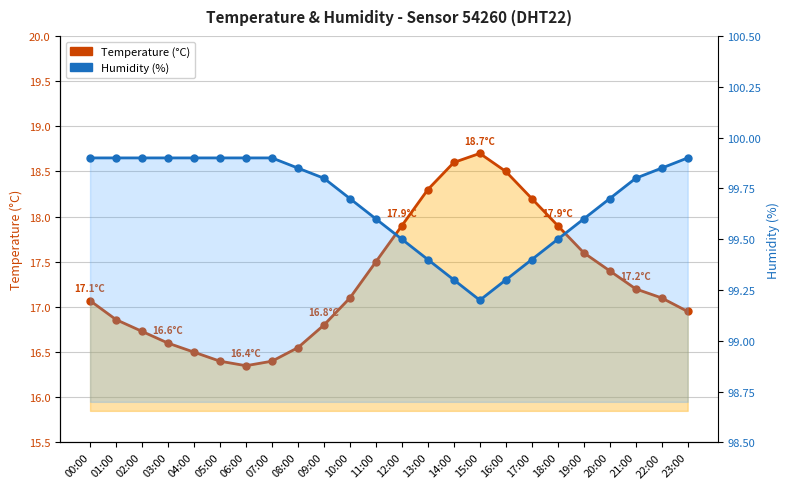

Is the value of Humidity (%) at 22:00 greater than the value of Temperature (°C) at 17:00?

Yes